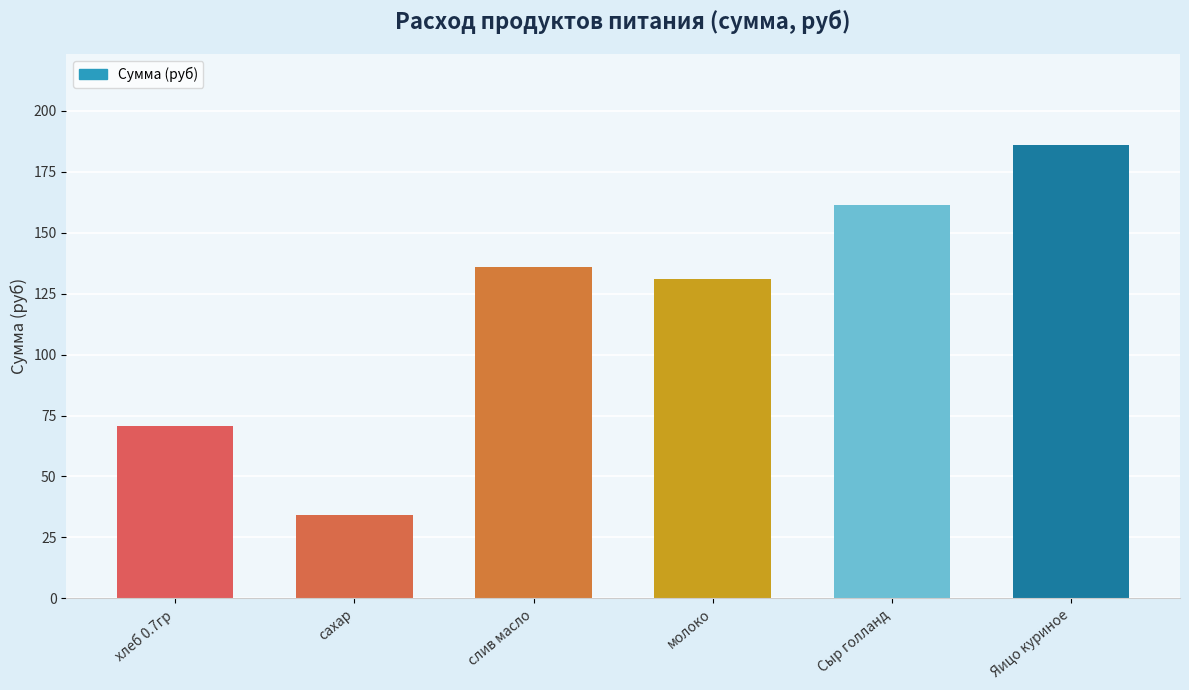

Rank the categories by value from highest to lowest.

Яицо куриное, Сыр голланд, слив масло, молоко, хлеб 0.7гр, сахар